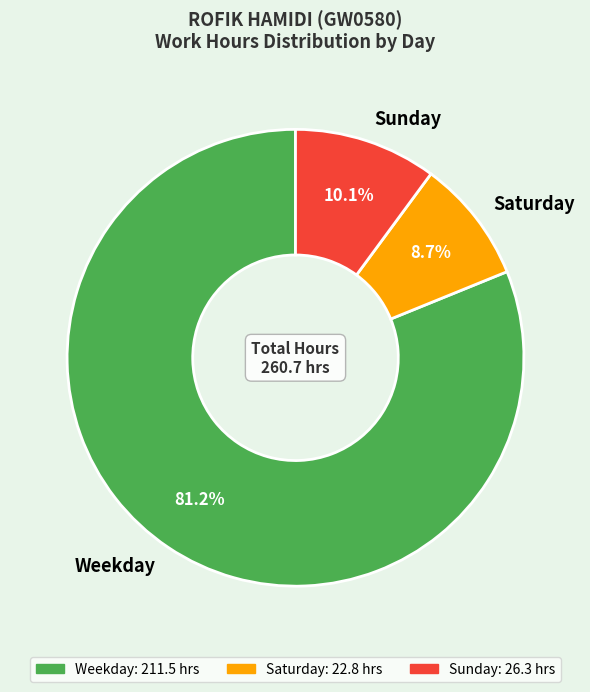

What is the ratio of the value at Sunday to the value at Saturday?

1.2